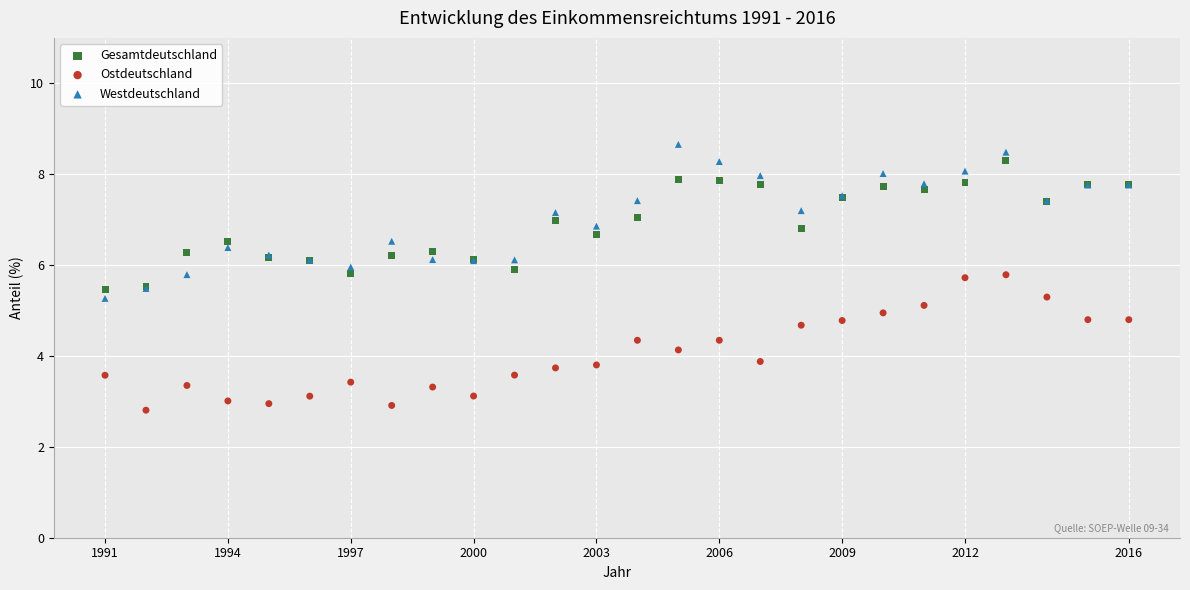

Which series contains the lowest Y value?

Ostdeutschland